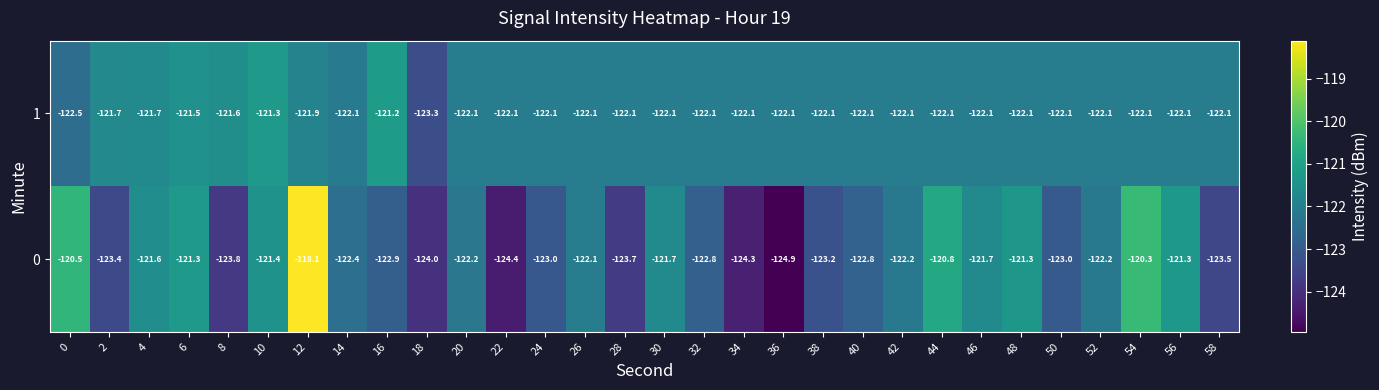

What is the spread (max minus min) of values at 50?

0.9